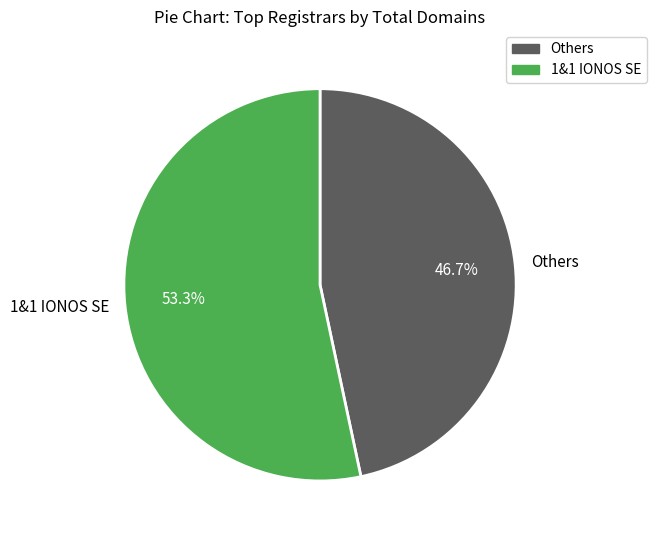

What is the ratio of the value at 1&1 IONOS SE to the value at Others?

1.1